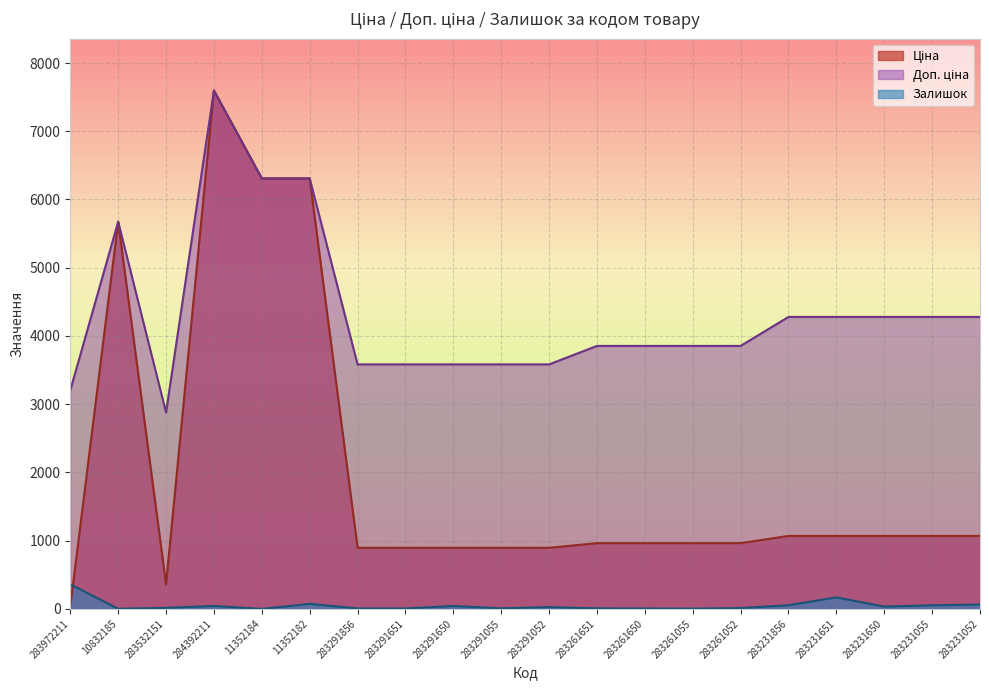

Reading left to right, transcribe all the data shown in this chart.

Ціна: 32.0	5673.8	359.9	7596.5	6308.8	6308.8	895.9	895.9	895.9	895.9	895.9	963.5	963.5	963.5	963.5	1069.8	1069.8	1069.8	1069.8	1069.8
Доп. ціна: 3205.0	5673.8	2878.8	7596.5	6308.8	6308.8	3583.6	3583.6	3583.6	3583.6	3583.6	3854.0	3854.0	3854.0	3854.0	4279.1	4279.1	4279.1	4279.1	4279.1
Залишок: 360.0	2.0	15.0	43.0	0.0	74.0	7.0	6.0	43.0	9.0	26.0	8.0	6.0	4.0	12.0	54.0	169.0	34.0	53.0	64.0